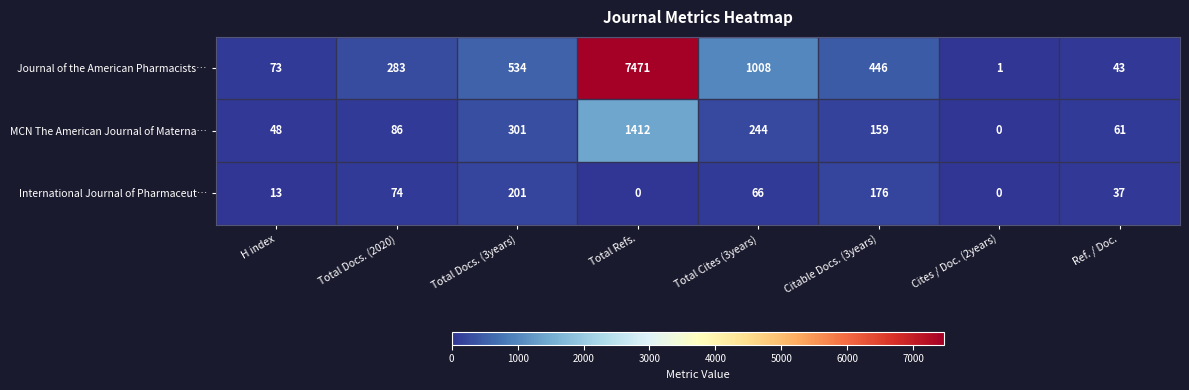

Which series has the largest total across all categories?

Journal of the American Pharmacists…